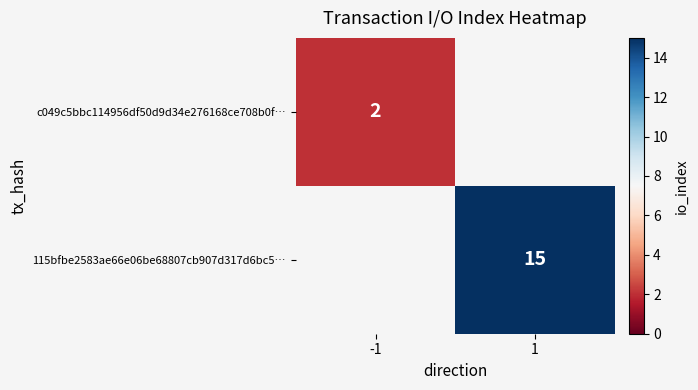

The value of 115bfbe2583ae66e06be68807cb907d317d6bc5… at 1 is 26. True or false?

False